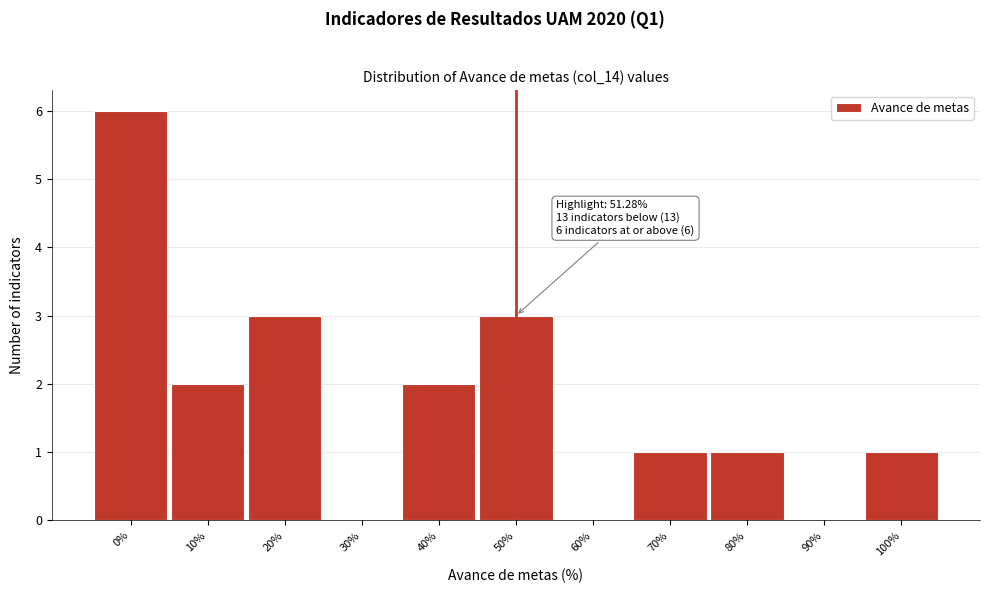

Reading left to right, extract all data points from this chart.

0%=6	10%=2	20%=3	30%=0	40%=2	50%=3	60%=0	70%=1	80%=1	90%=0	100%=1